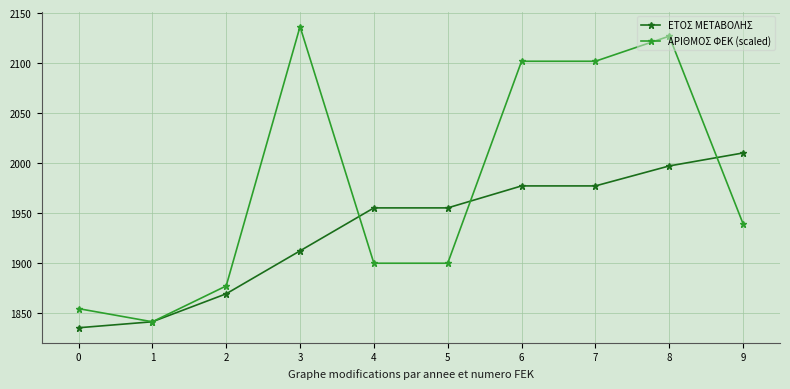

At which category does ΑΡΙΘΜΟΣ ΦΕΚ (scaled) reach its first local valley?

1